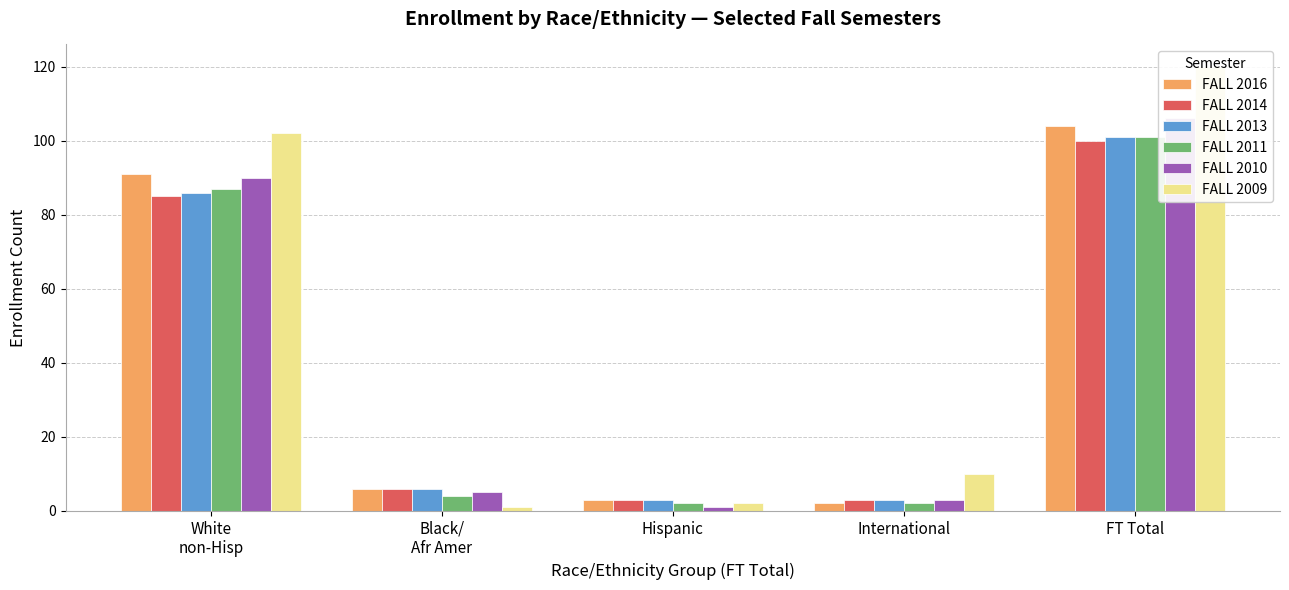

The value of FALL 2010 at Hispanic is 1. True or false?

True